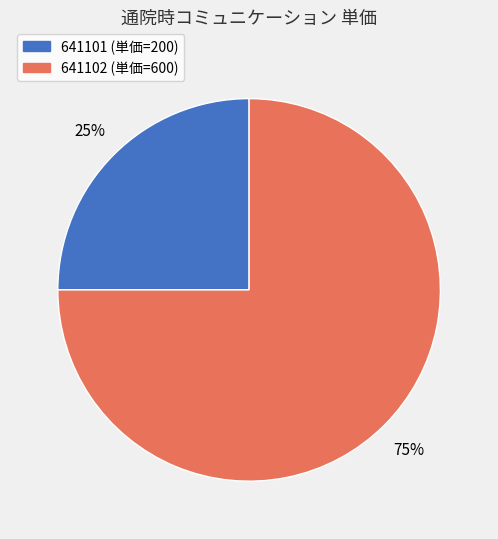

Combined, do 641101 and 641102 account for over 50%?

Yes